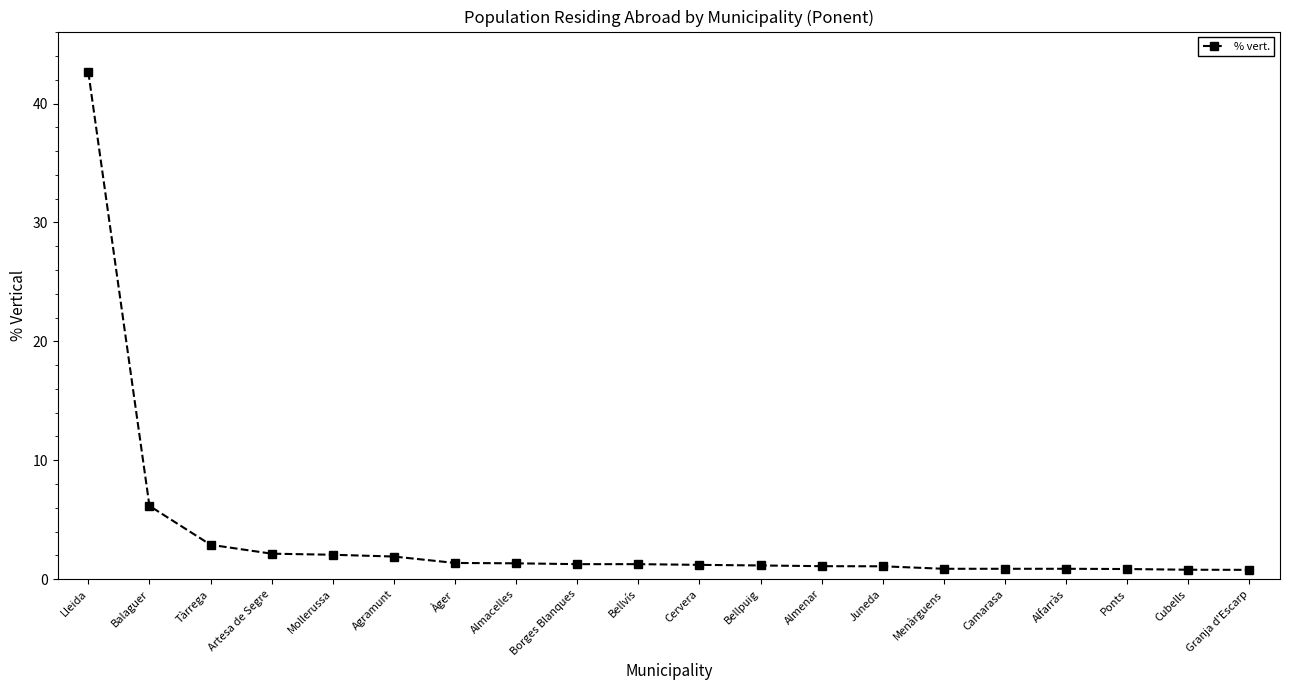

True or false: the data shows 0.8 at Cubells.

True